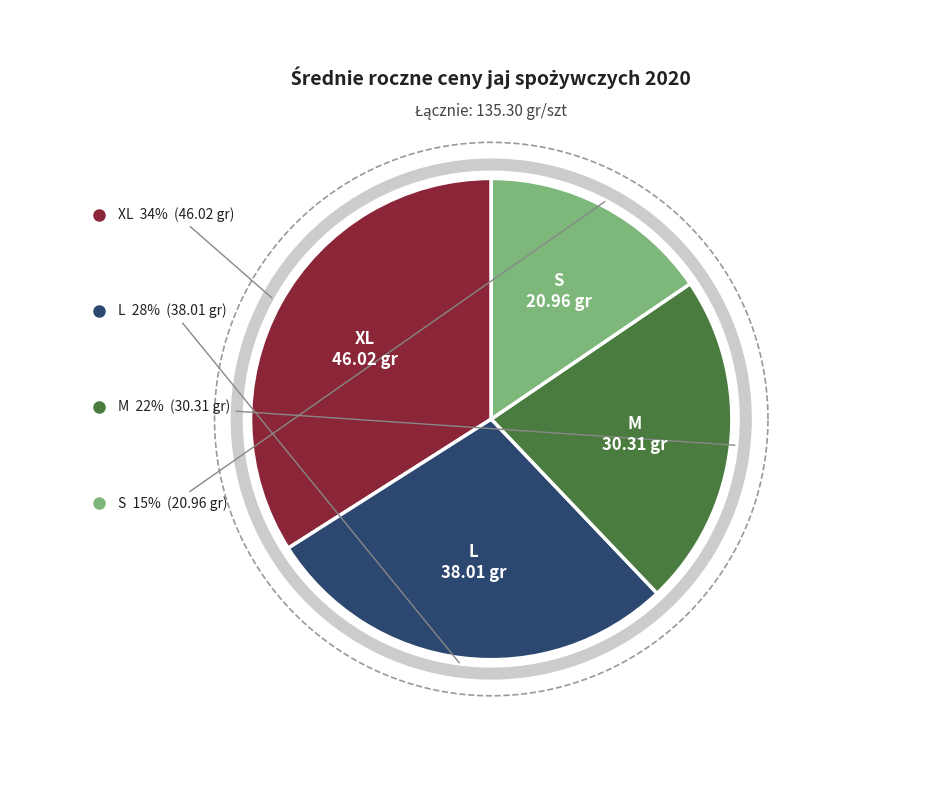

What portion of the pie excludes L?

71.9%